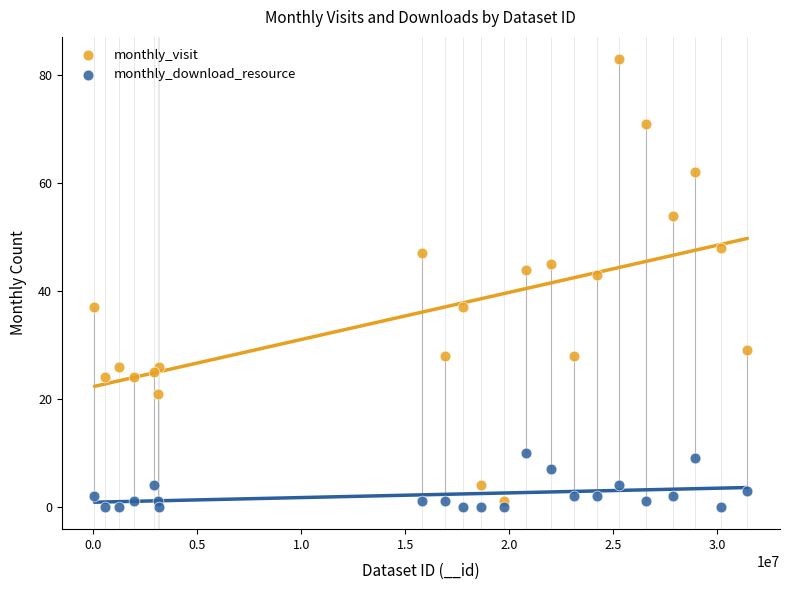

Which series has the largest Y range (max minus min)?

monthly_visit